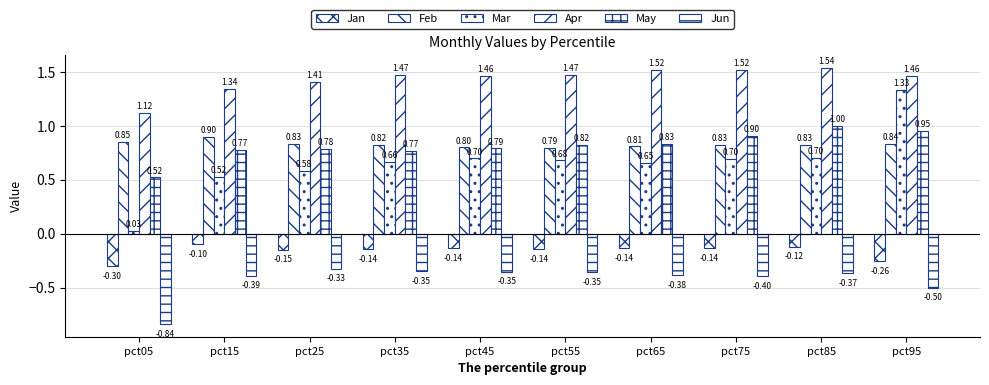

Is it true that May equals 0.5 at pct95?

False